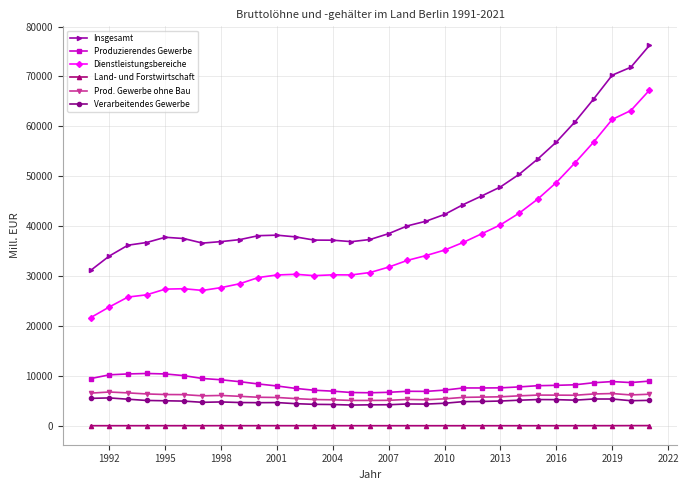

Does the chart display data point markers on the line(s)?

Yes